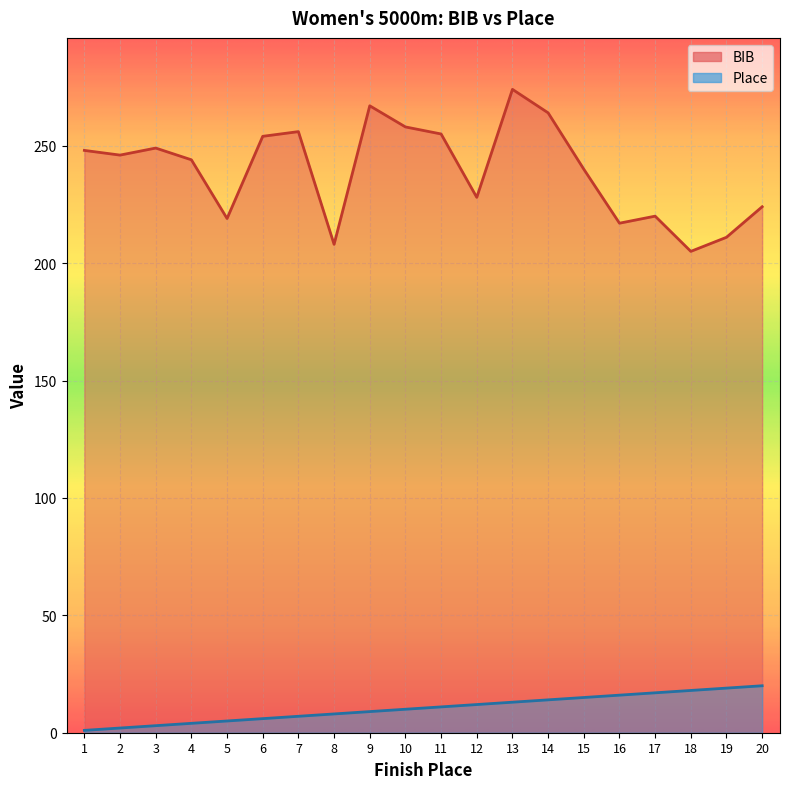

At 17, list the series in order from smallest to largest.

Place, BIB